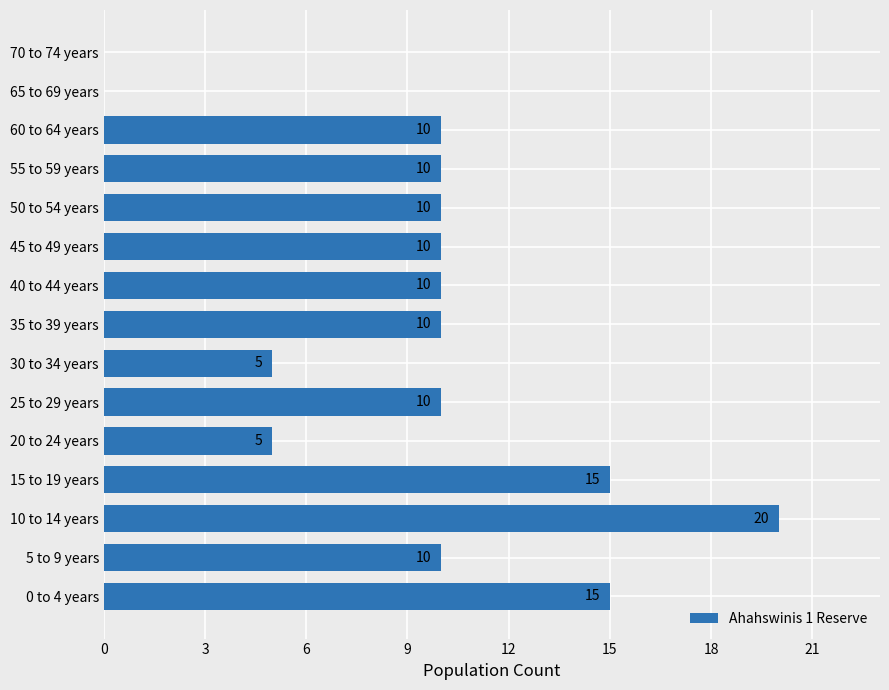

Approximately how many times larger is the value at 60 to 64 years compared to 10 to 14 years?

0.5